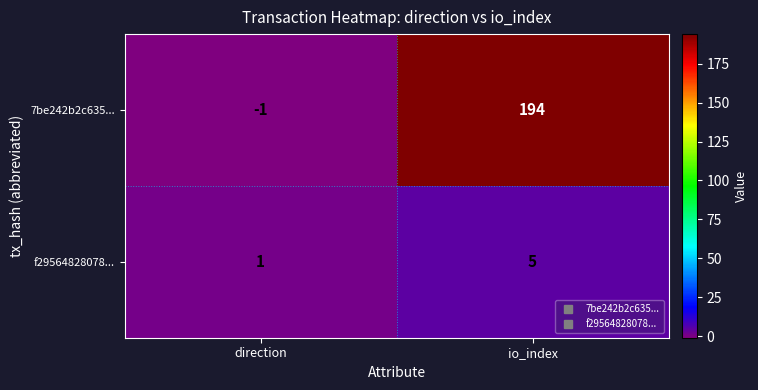

What is the maximum value for f29564828078...?

5